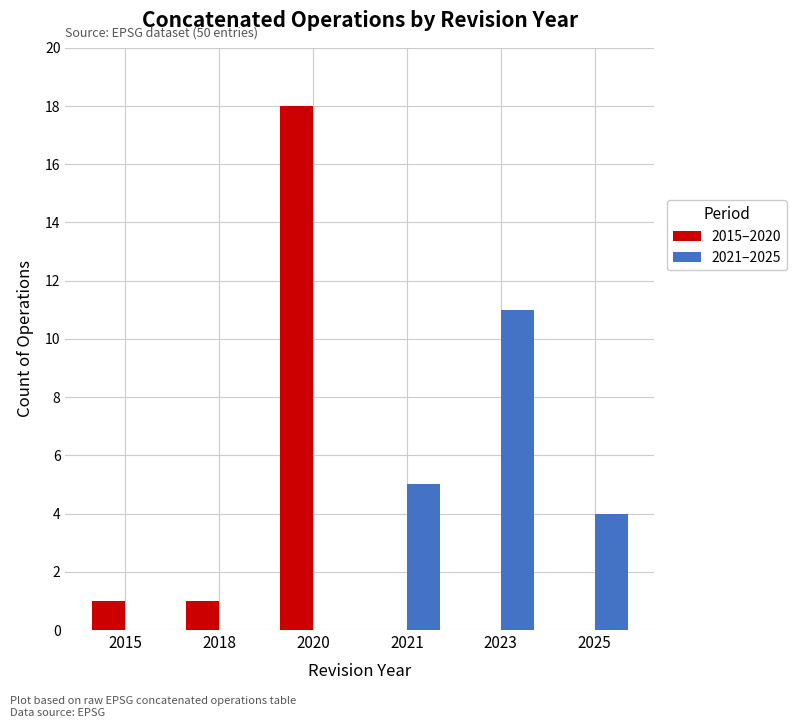

Between 2018 and 2023, which series saw the biggest shift?

2021–2025